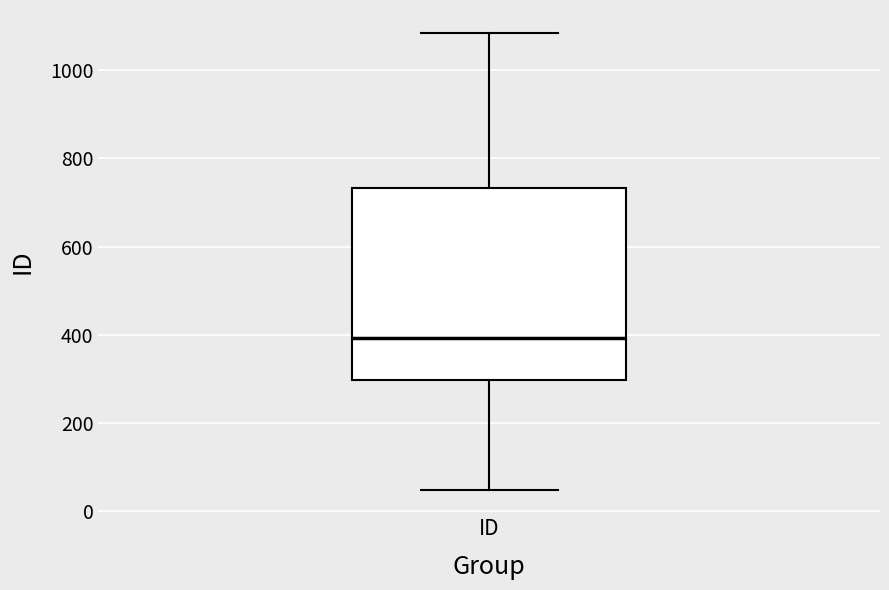

Where does the median line of the box for ID sit on the y-axis? The values are not printed on the chart, so give them approximately, as read against the axis.

400